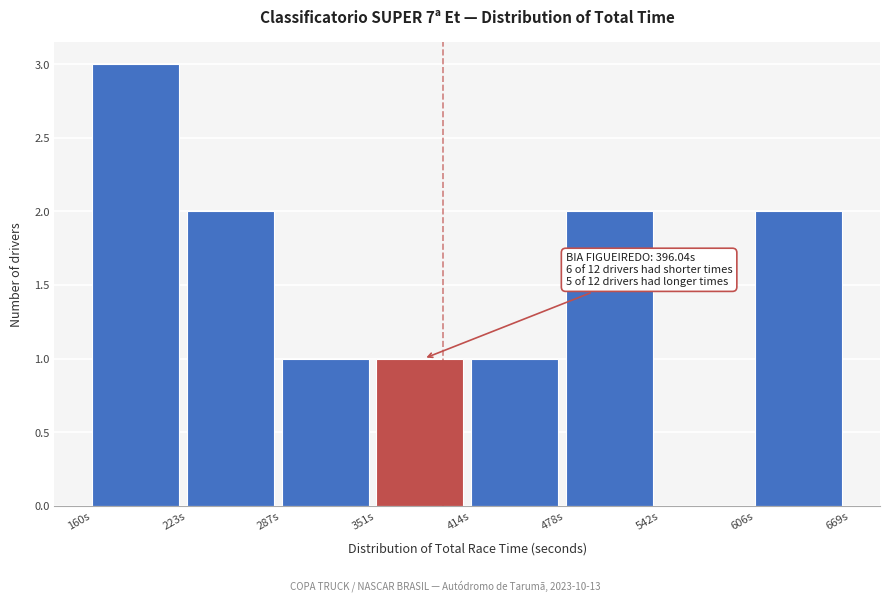

Which range on the x-axis has the tallest bar?

160 to 220